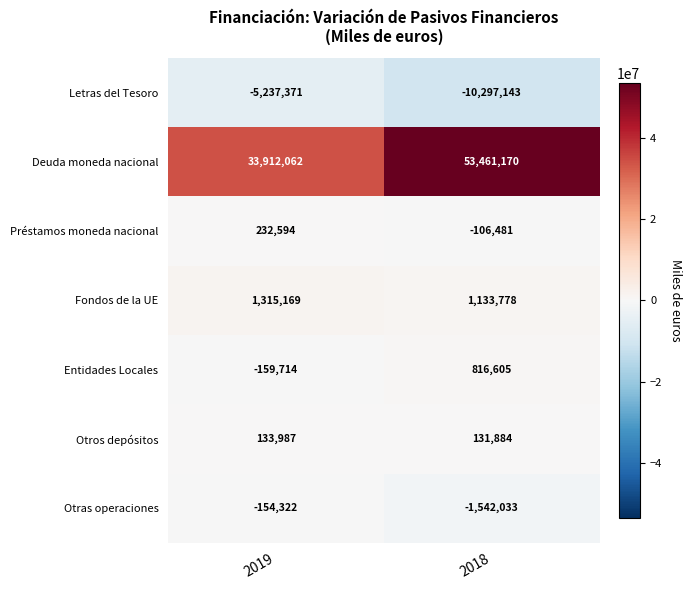

Between 2019 and 2018, which series saw the biggest shift?

Deuda moneda nacional